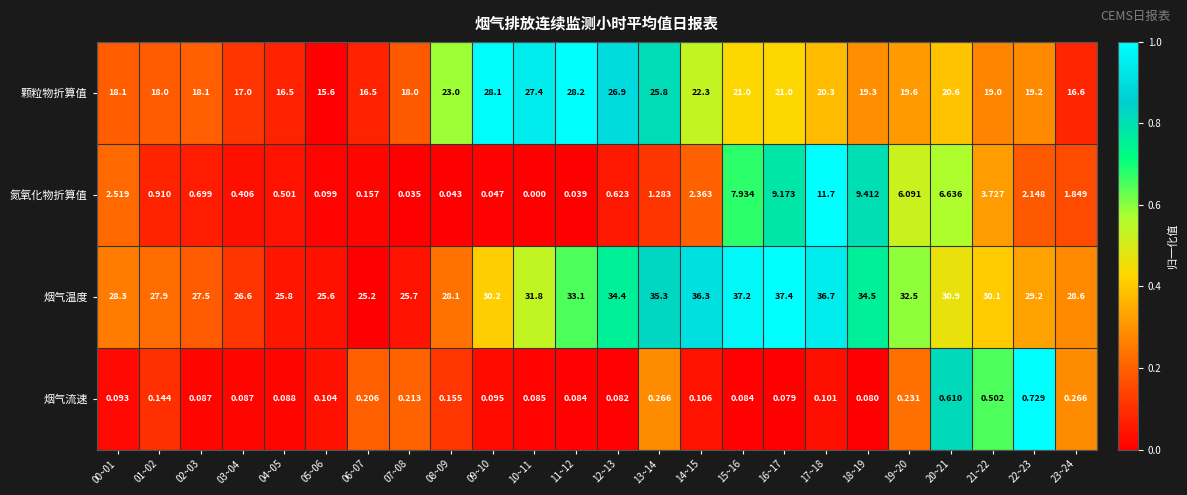

How many distinct data groups are displayed?

4